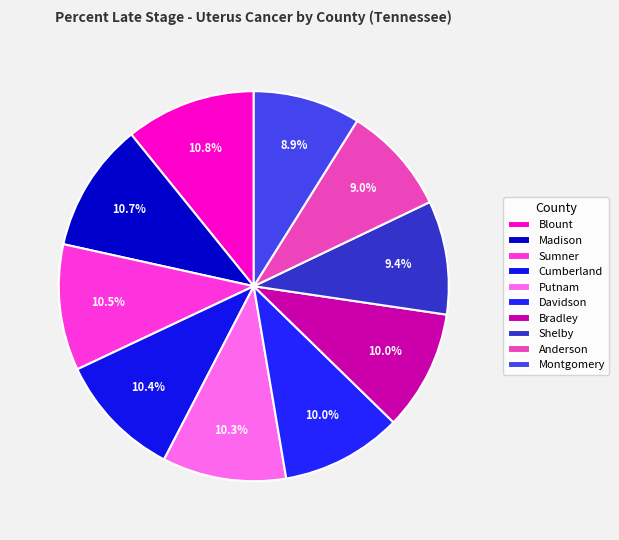

Does Blount account for over 50% of the chart?

No